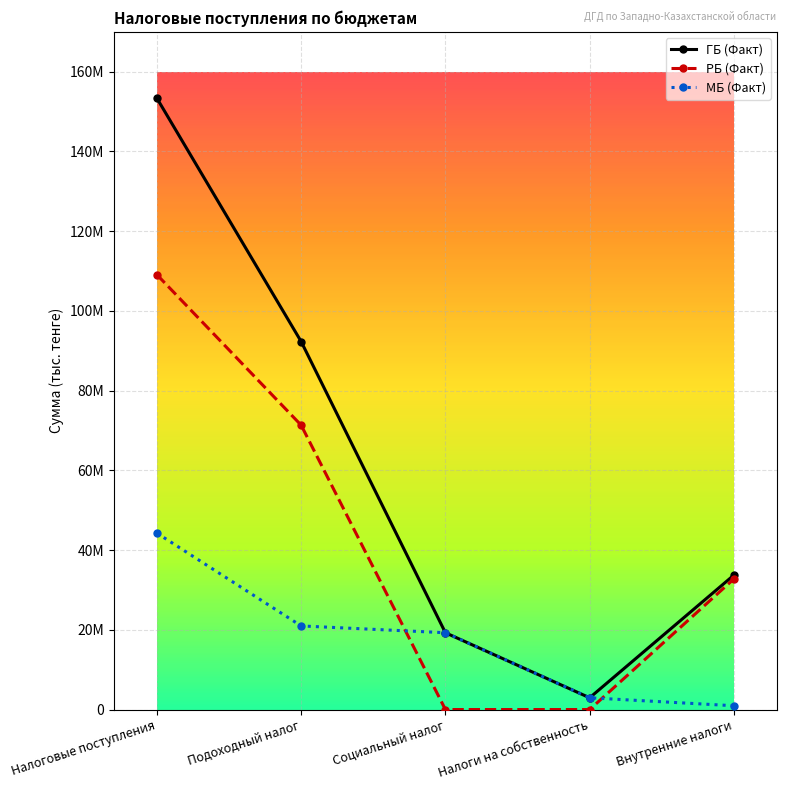

At which category does the chart reach its peak across all series?

Налоговые поступления